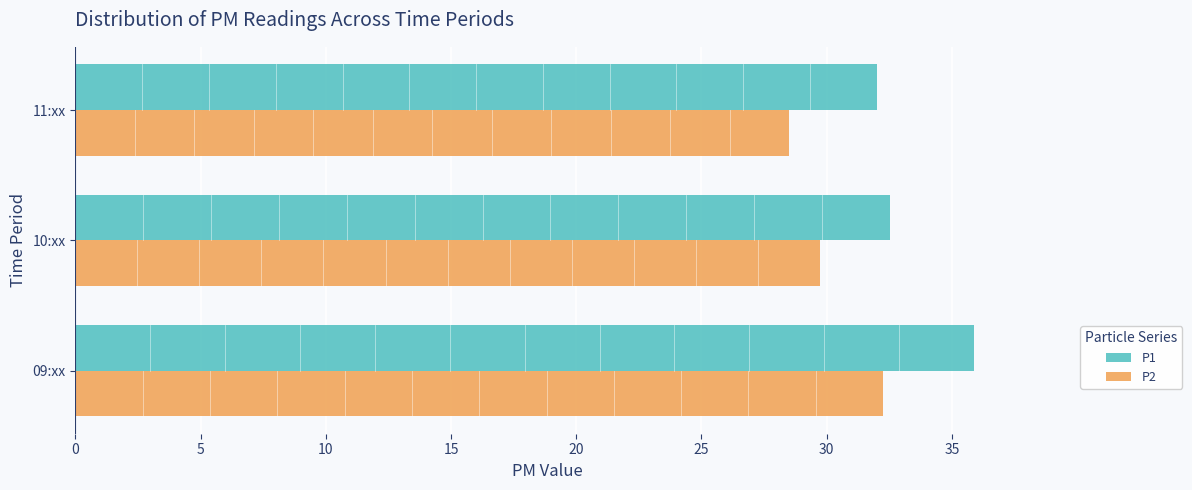

Which series has the largest range (max minus min)?

P1